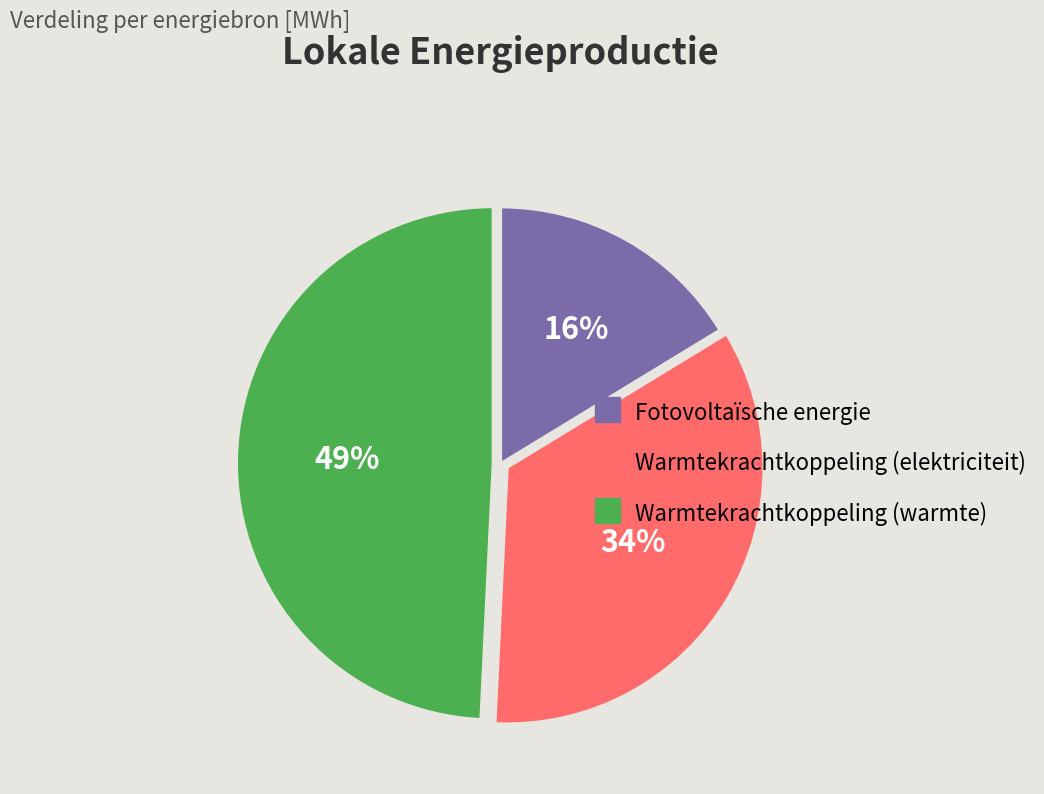

Which slice is the smallest?

Fotovoltaïsche energie